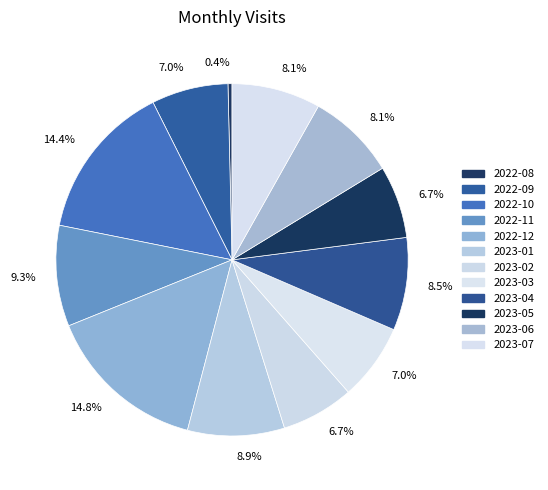

Which category has the smallest portion of the pie?

2022-08